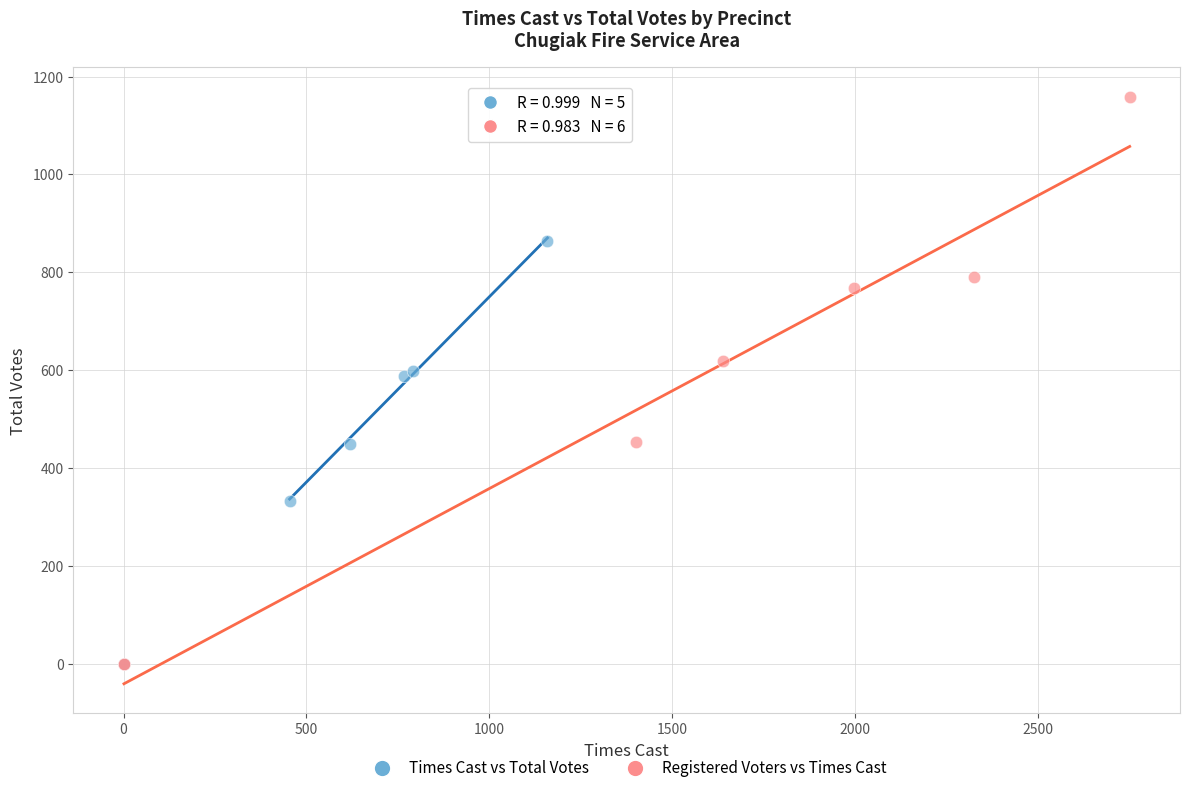

Which series contains the highest Y value?

Registered Voters vs Times Cast